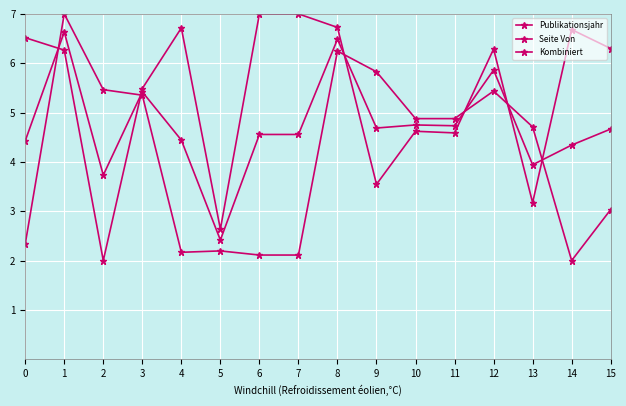

Reading right to left, what are all the values shown in this chart?

Publikationsjahr: 15=3.0	14=2.0	13=4.7	12=5.4	11=4.9	10=4.9	9=5.8	8=6.2	7=2.1	6=2.1	5=2.2	4=2.2	3=5.4	2=5.5	1=7.0	0=2.3
Seite Von: 15=6.3	14=6.7	13=3.2	12=6.3	11=4.6	10=4.6	9=3.5	8=6.7	7=7.0	6=7.0	5=2.6	4=6.7	3=5.5	2=2.0	1=6.3	0=6.5
Kombiniert: 15=4.7	14=4.3	13=3.9	12=5.9	11=4.7	10=4.7	9=4.7	8=6.5	7=4.6	6=4.6	5=2.4	4=4.4	3=5.4	2=3.7	1=6.6	0=4.4